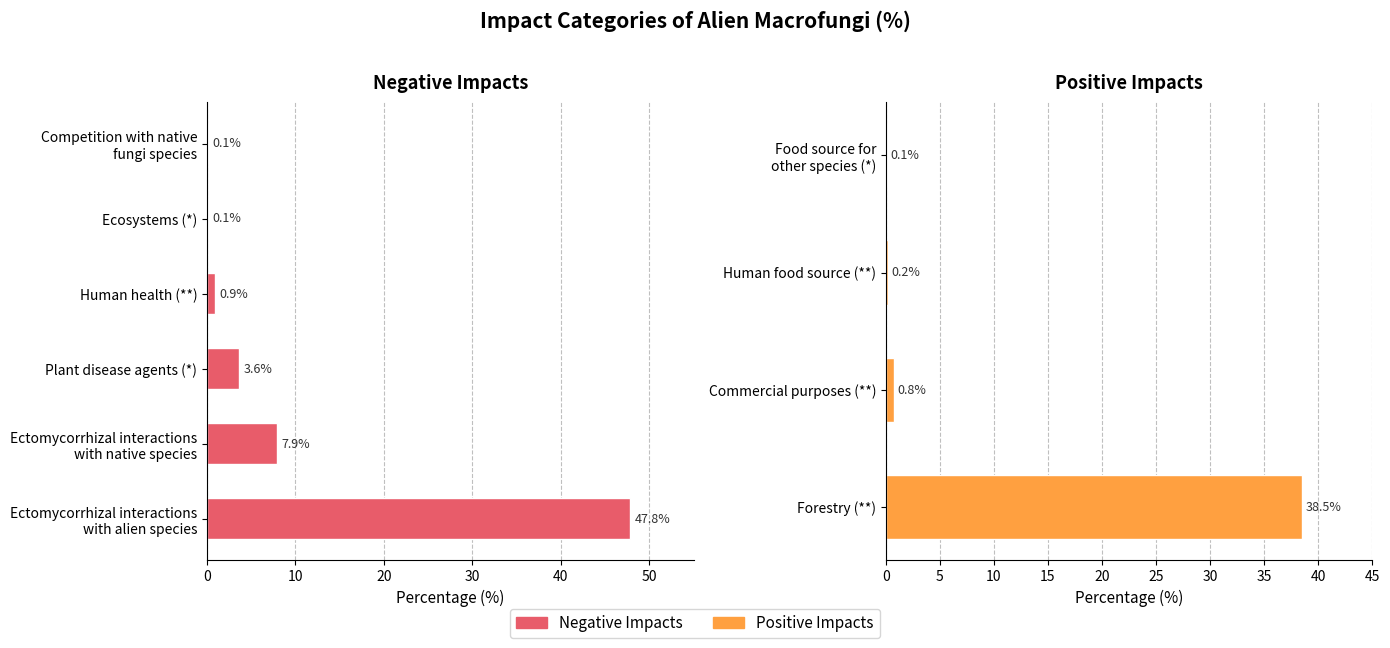

True or false: the data shows 2.0 at Ectomycorrhizal interactions with native species.

False